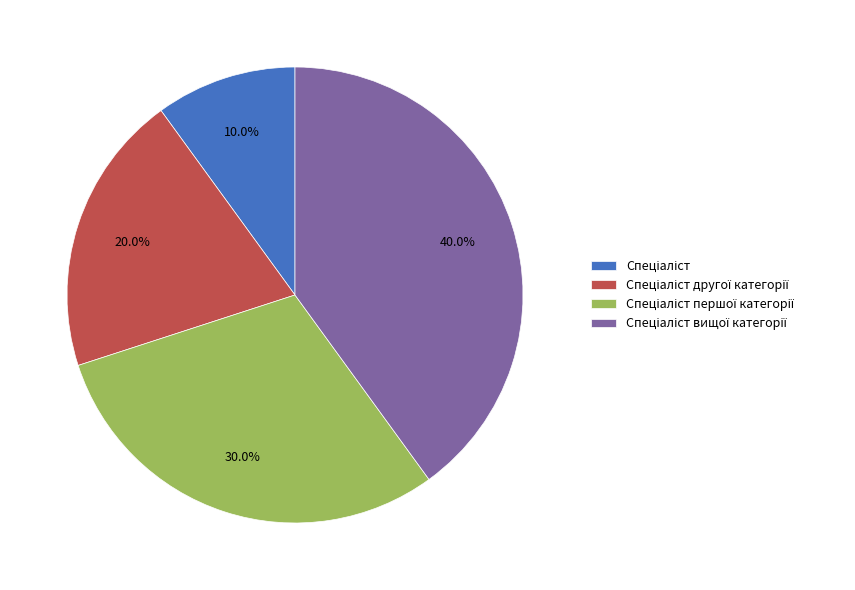

Is there any slice that represents more than half of the pie?

No